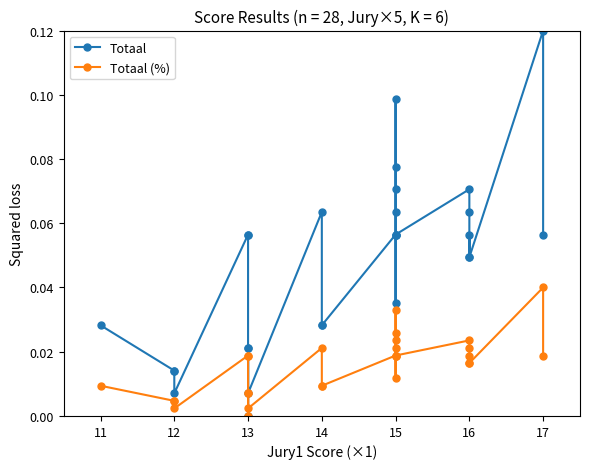

The Totaal series shows 0.0 at 12. True or false?

False